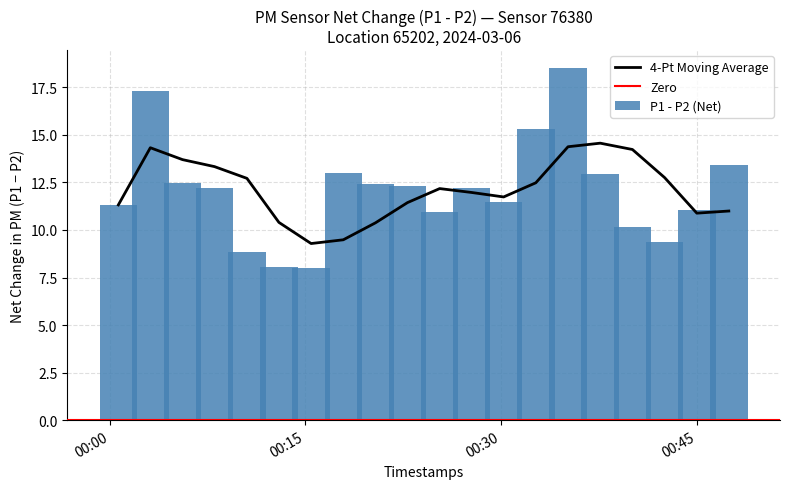

What is the sum of all P1 - P2 (Net) values?

241.4